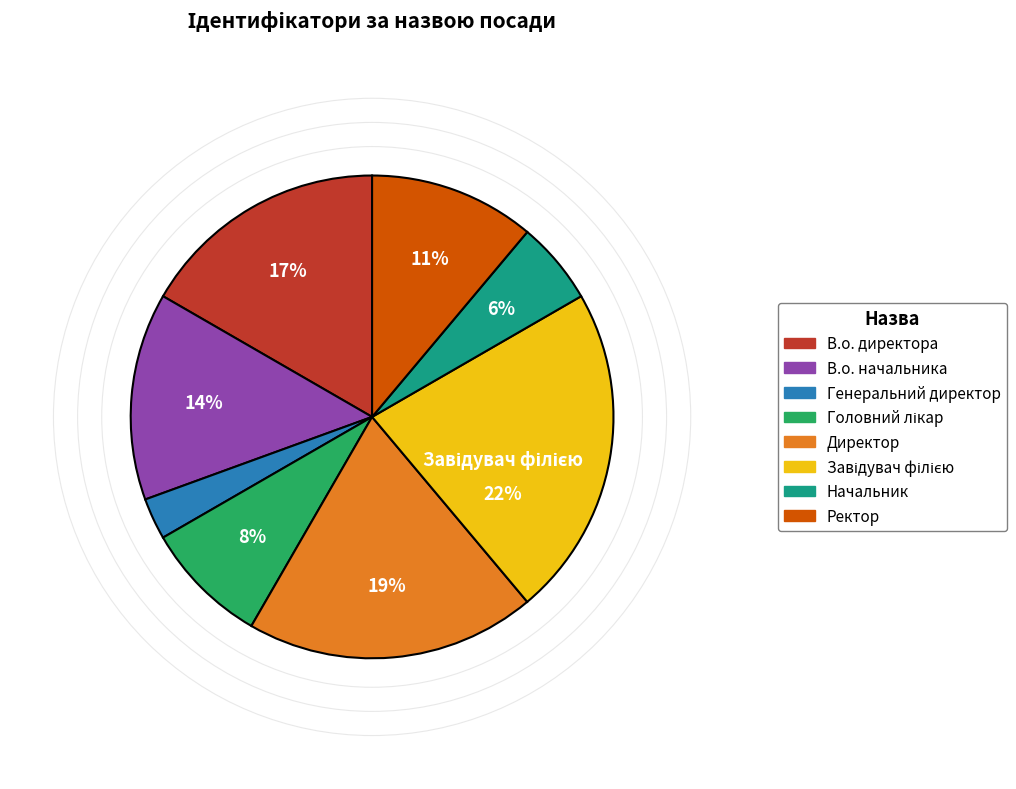

Is it true that В.о. начальника is 19% of the pie?

False